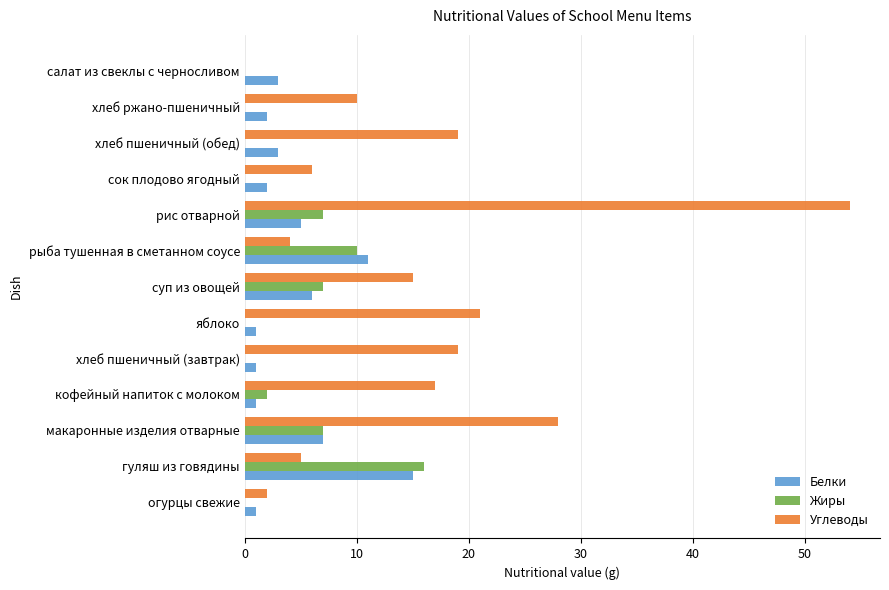

What is the sum of all Углеводы values?

200